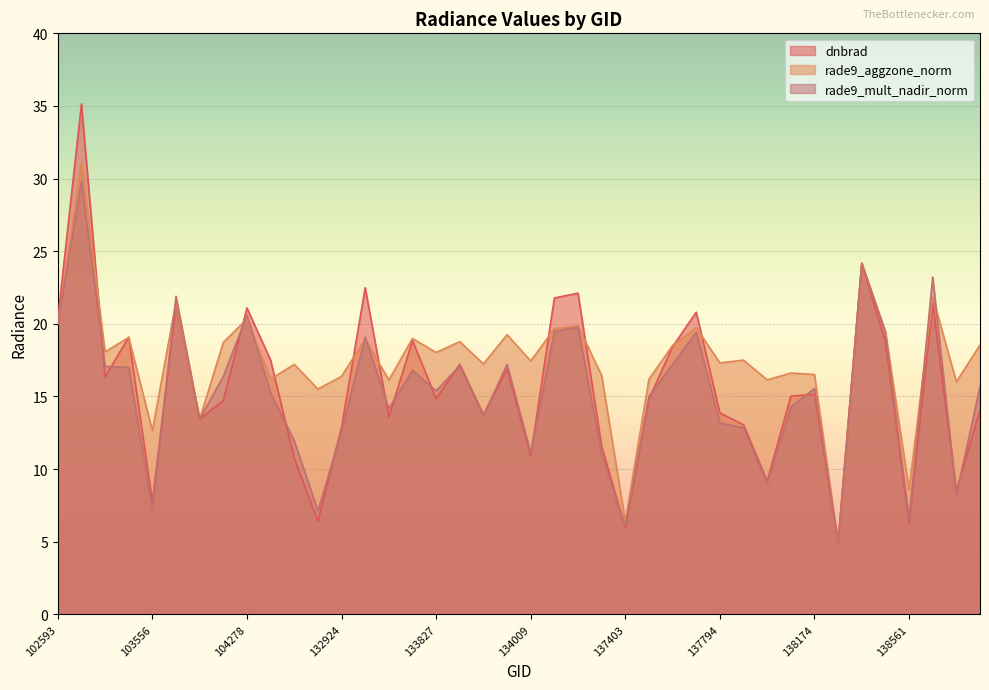

What is the value of the rade9_aggzone_norm point at the 17th from the left?

18.0